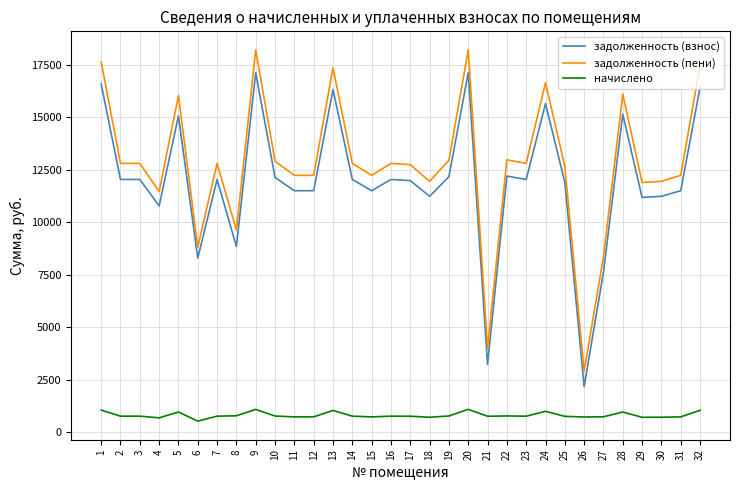

Rank the series at 29 from lowest to highest value.

начислено, задолженность (взнос), задолженность (пени)